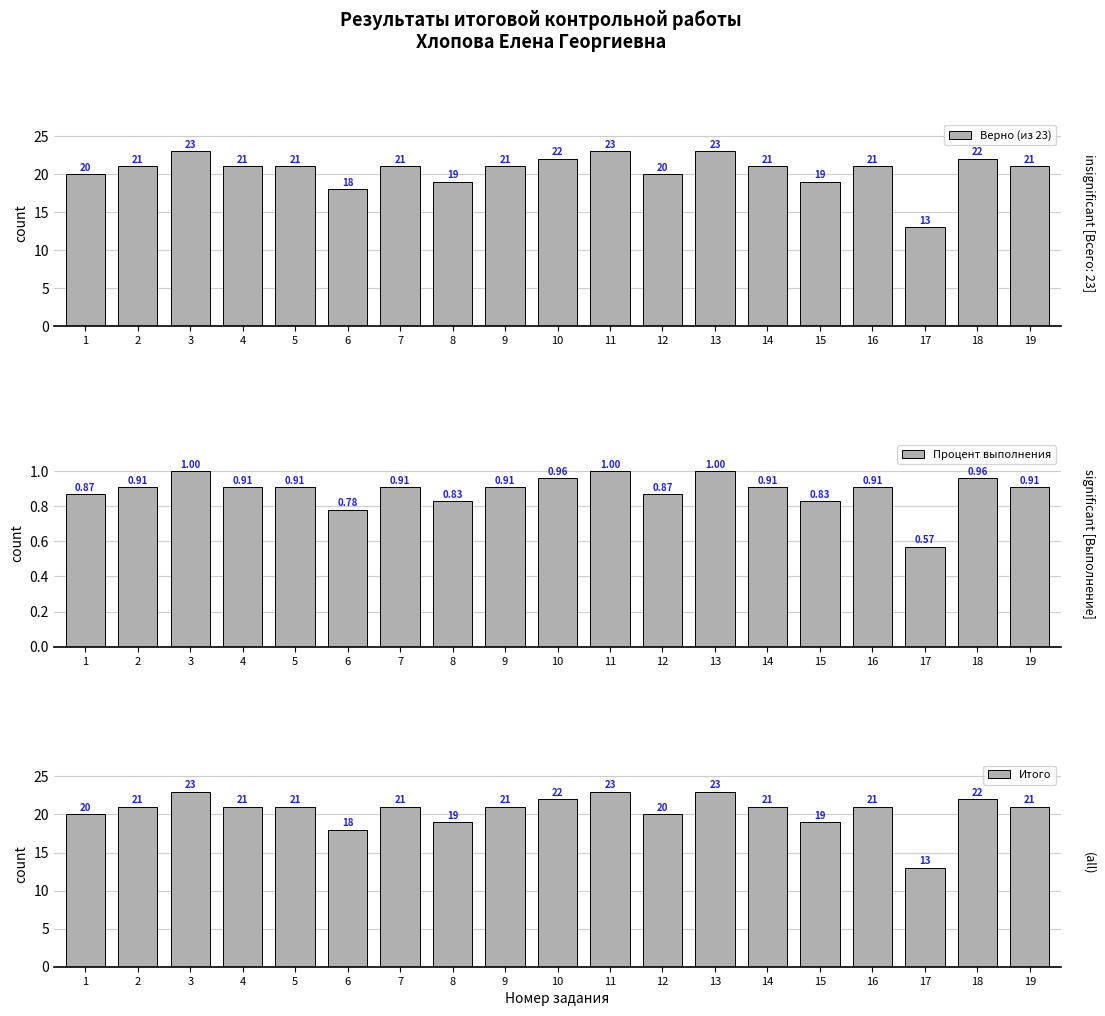

What is the average value of the Верно (из 23) series?

20.5